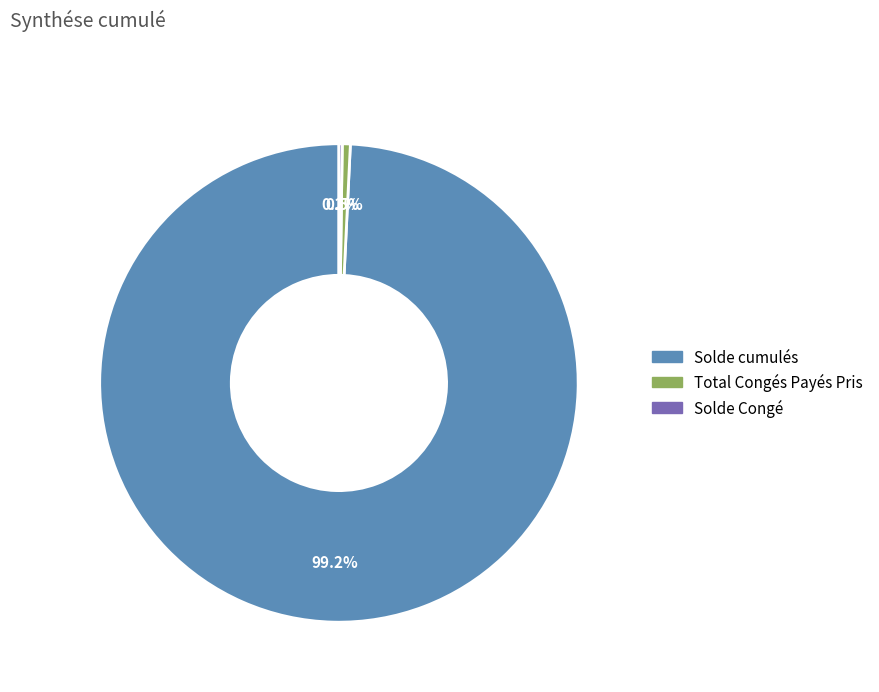

What is the largest slice in the pie chart?

Solde cumulés